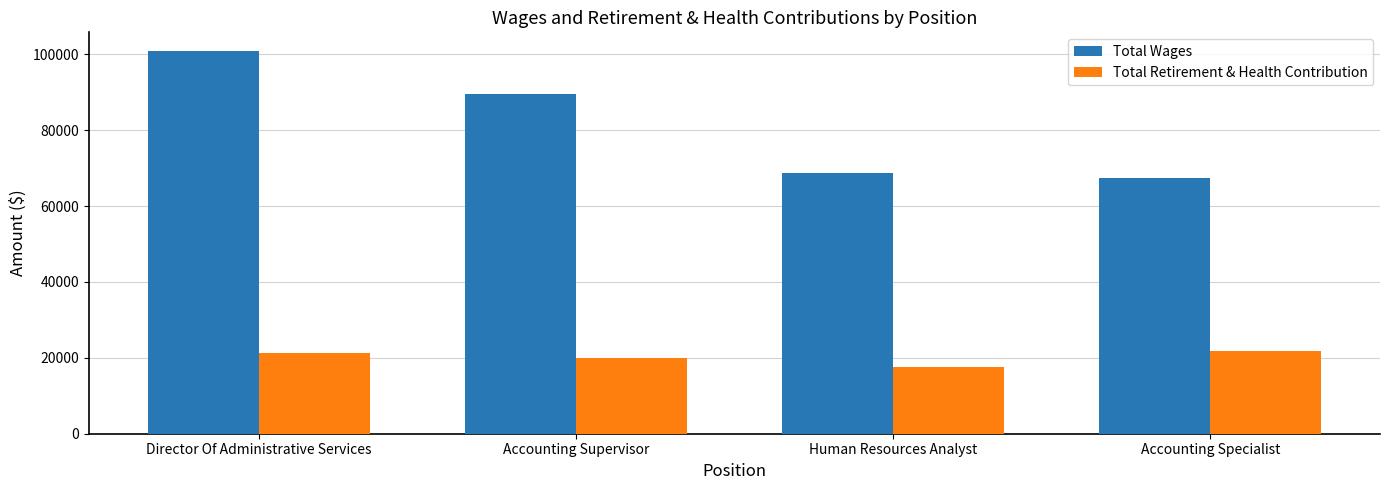

Reading right to left, extract all data points from this chart.

Total Wages: 67299	68807	89458	100733
Total Retirement & Health Contribution: 21737	17528	20066	21256